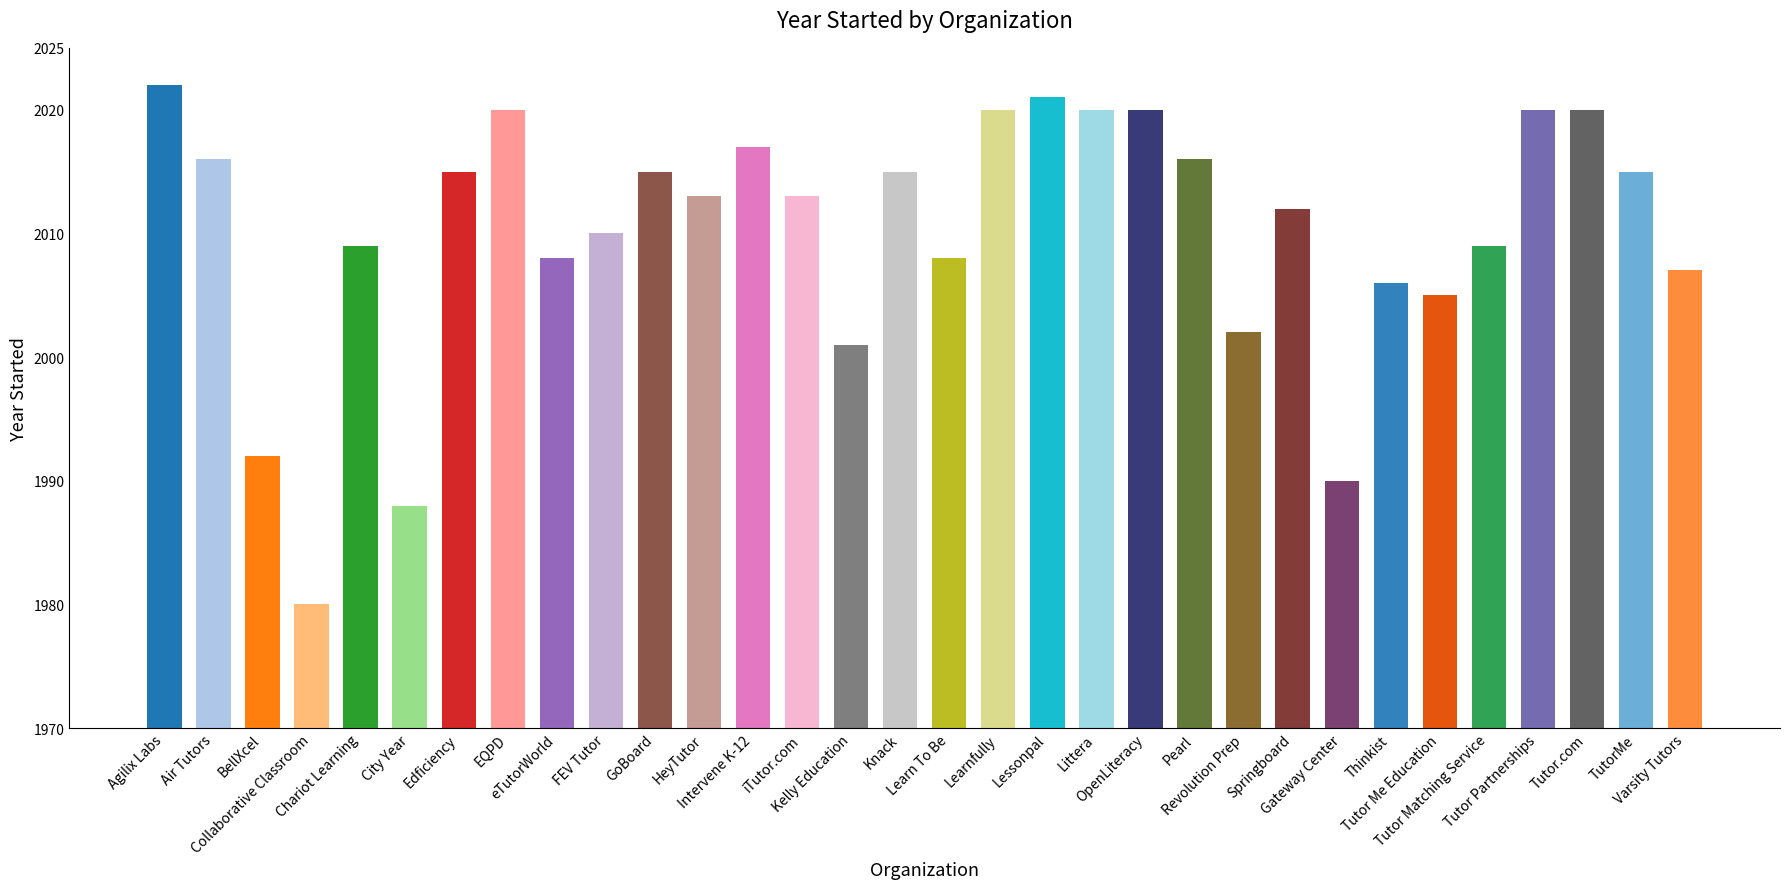

Rank the categories by value from lowest to highest.

Collaborative Classroom, City Year, Gateway Center, BellXcel, Kelly Education, Revolution Prep, Tutor Me Education, Thinkist, Varsity Tutors, eTutorWorld, Learn To Be, Chariot Learning, Tutor Matching Service, FEV Tutor, Springboard, HeyTutor, iTutor.com, Edficiency, GoBoard, Knack, TutorMe, Air Tutors, Pearl, Intervene K-12, EQPD, Learnfully, Littera, OpenLiteracy, Tutor Partnerships, Tutor.com, Lessonpal, Agilix Labs